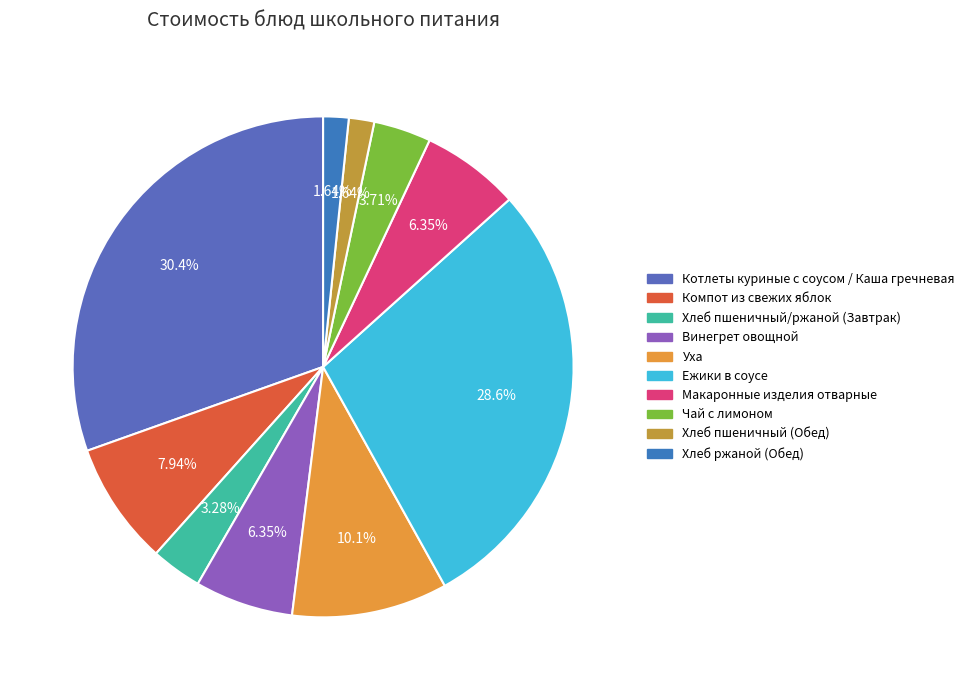

What percentage is the Хлеб пшеничный/ржаной (Завтрак) slice, to the nearest percent?

3%